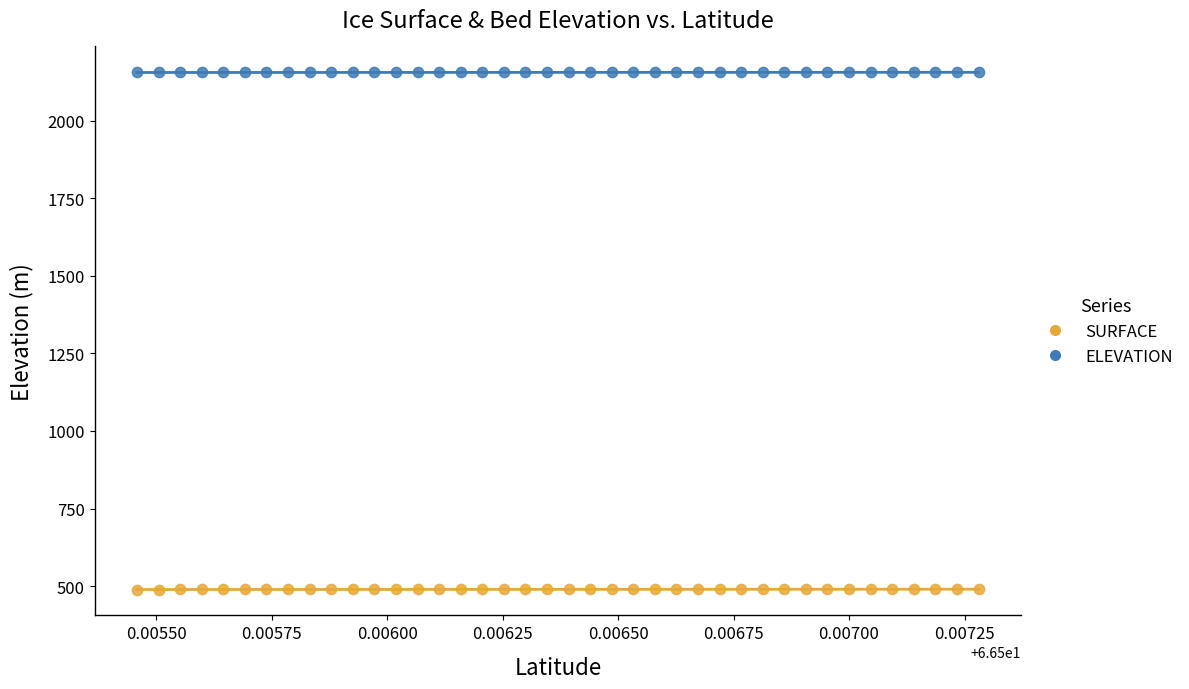

Which series has the widest spread of Y values?

SURFACE